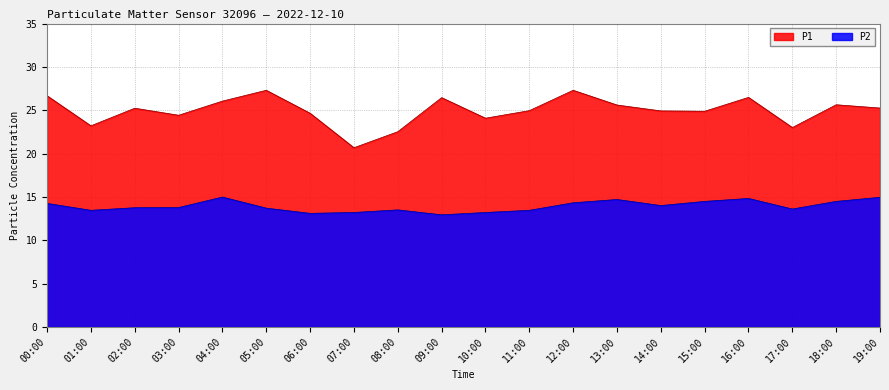

Is it true that P2 equals 5.8 at 18:00?

False